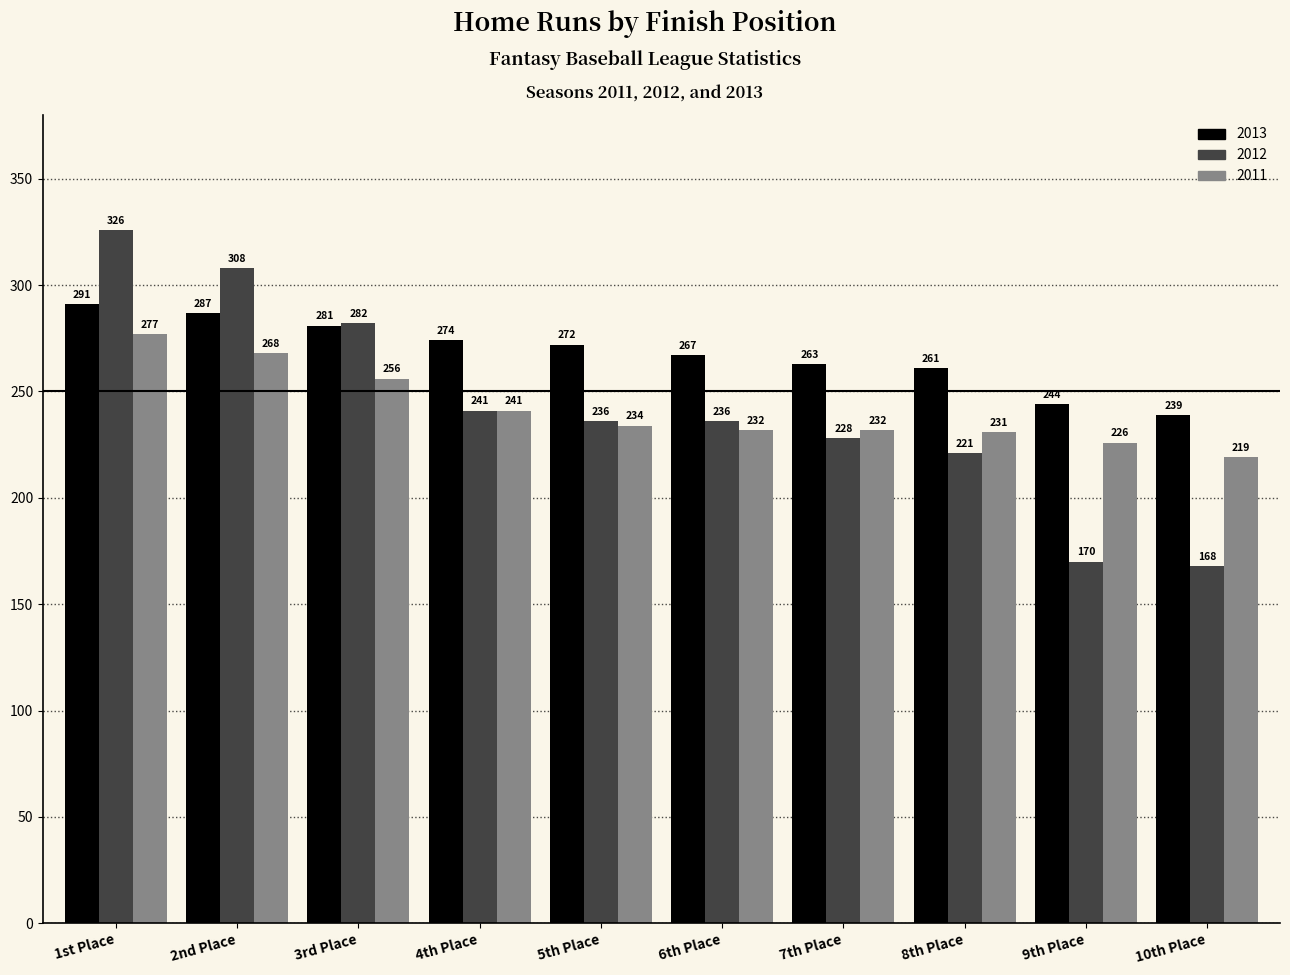

What is the difference between the highest and lowest values at 4th Place?

33